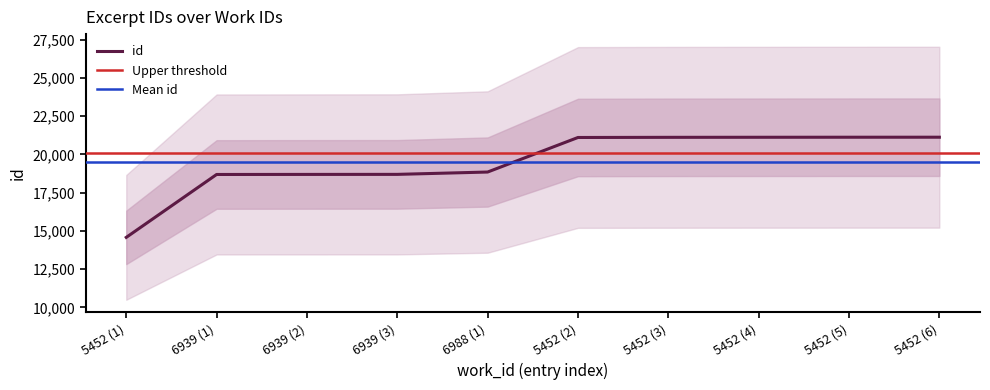

At which label does id reach its minimum?

5452 (1)